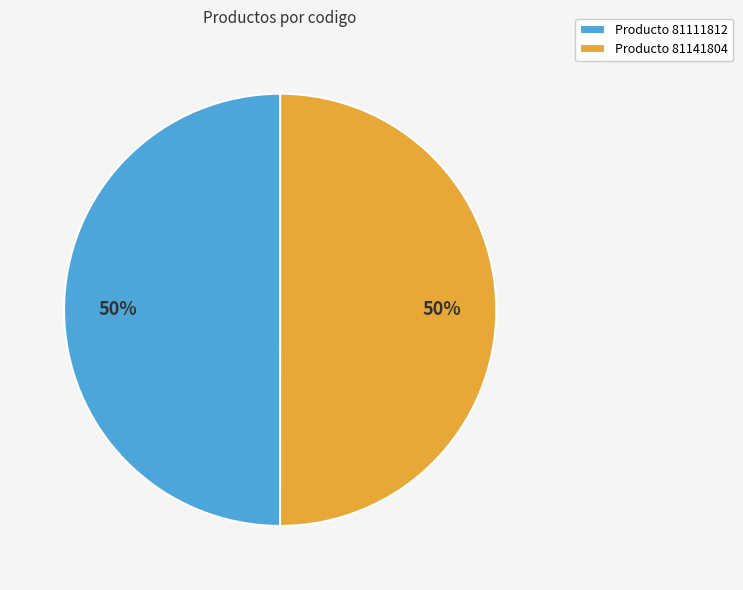

How many slices are in this pie chart?

2